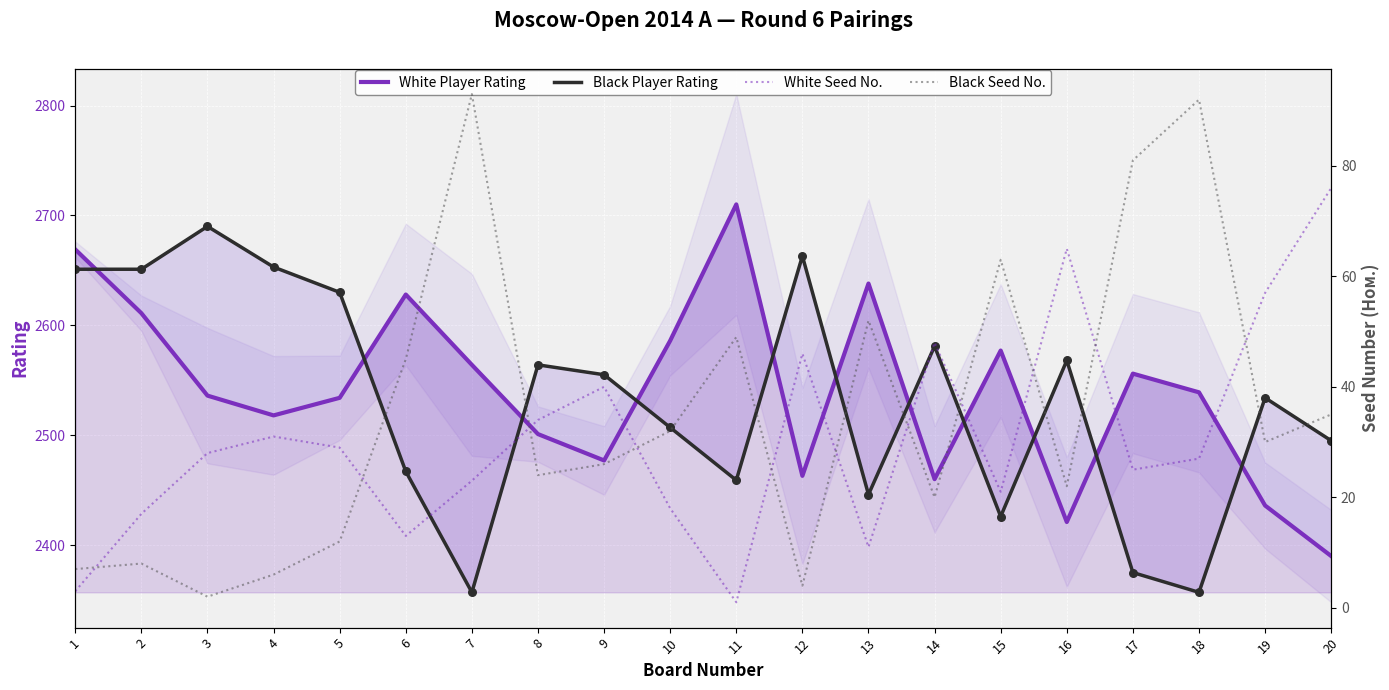

What are all the series names shown in the legend?

White Player Rating, Black Player Rating, White Seed No., Black Seed No.